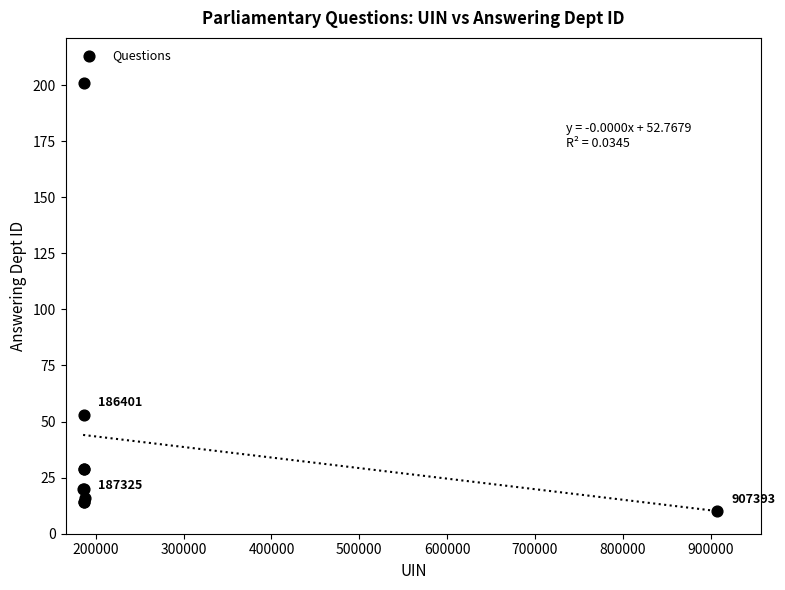

What Y value in the scatter plot is closest to 105?

53